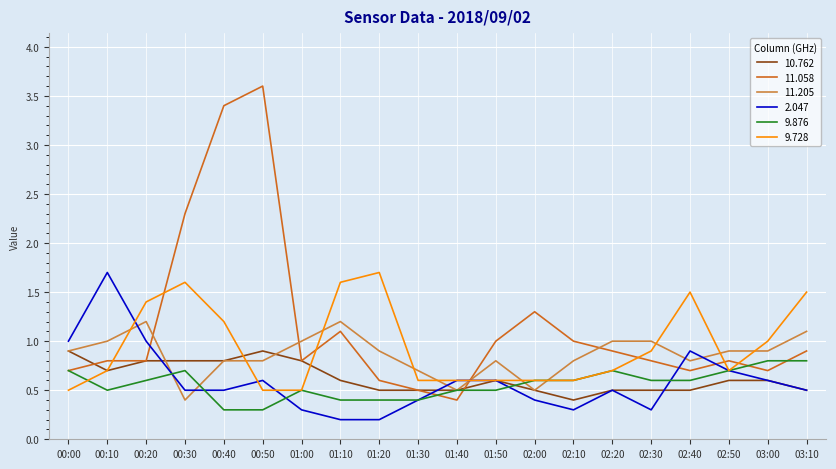

At which category is the sum across all series the highest?

00:40